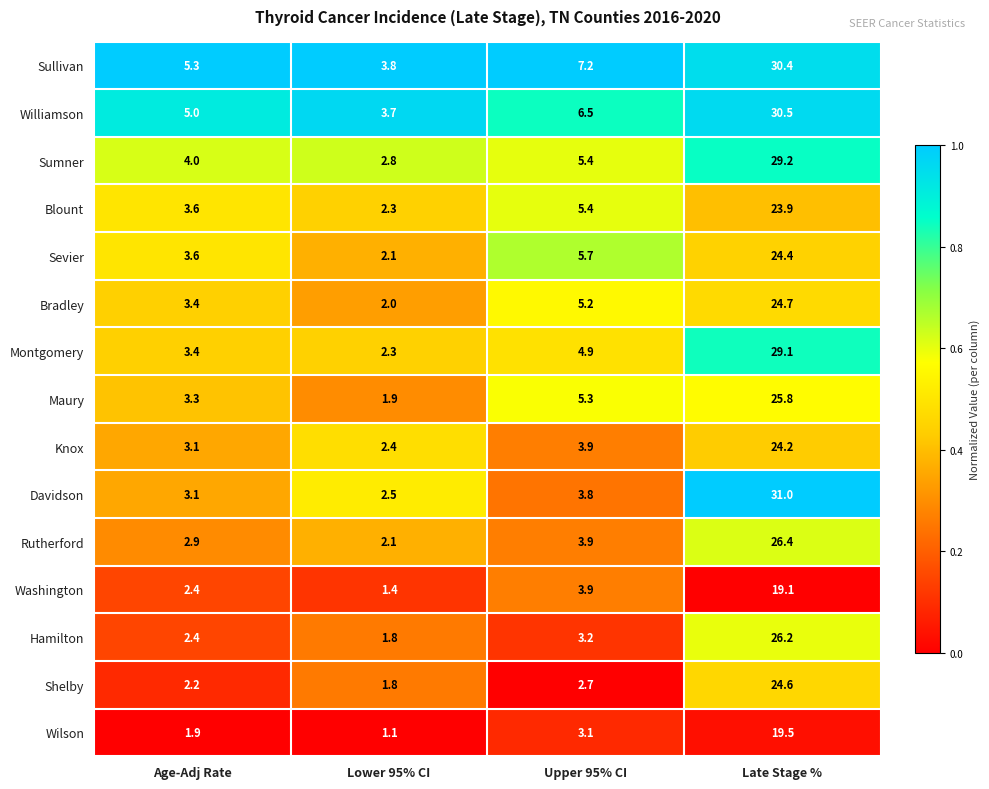

The value of Williamson at Age-Adj Rate is 5.0. True or false?

True